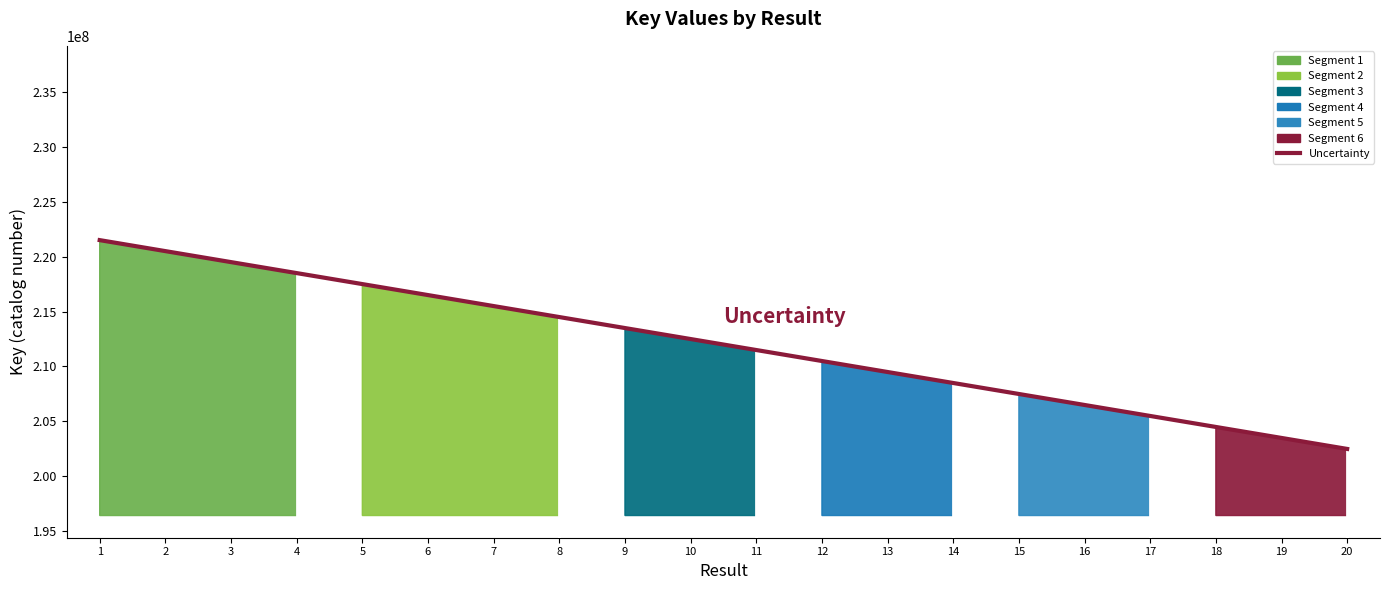

The chart shows a value of 128944082.3 at 13. True or false?

False